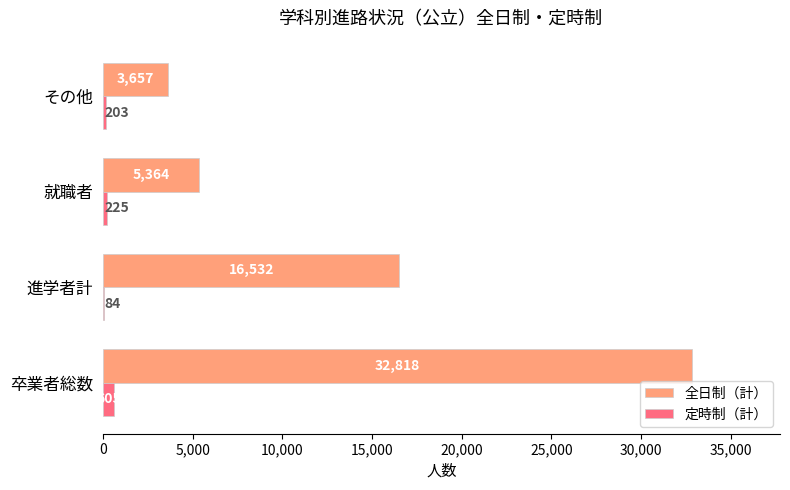

The value of 定時制（計） at 就職者 is 225. True or false?

True